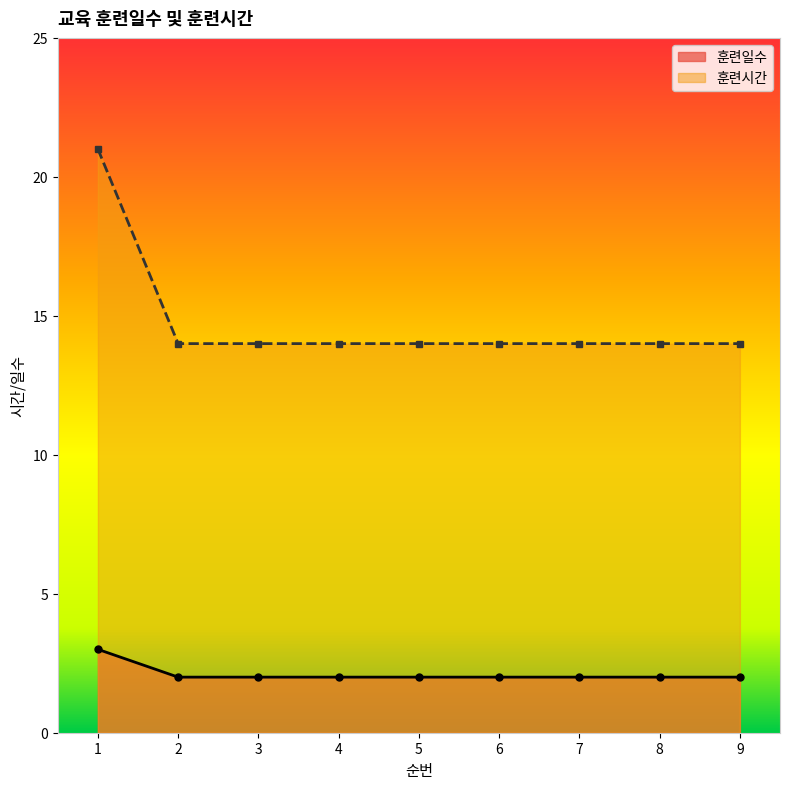

What are all the series names shown in the legend?

훈련일수, 훈련시간